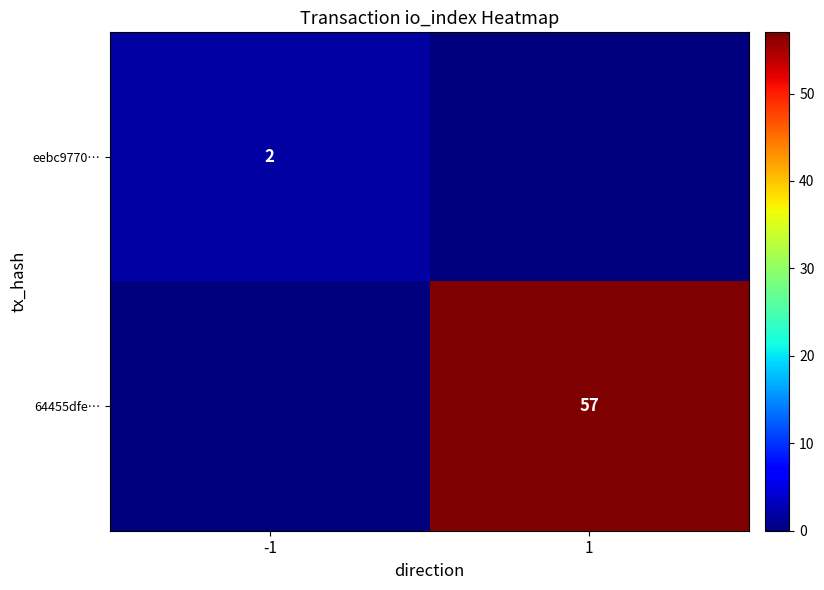

At how many categories does at least one series exceed 12?

1